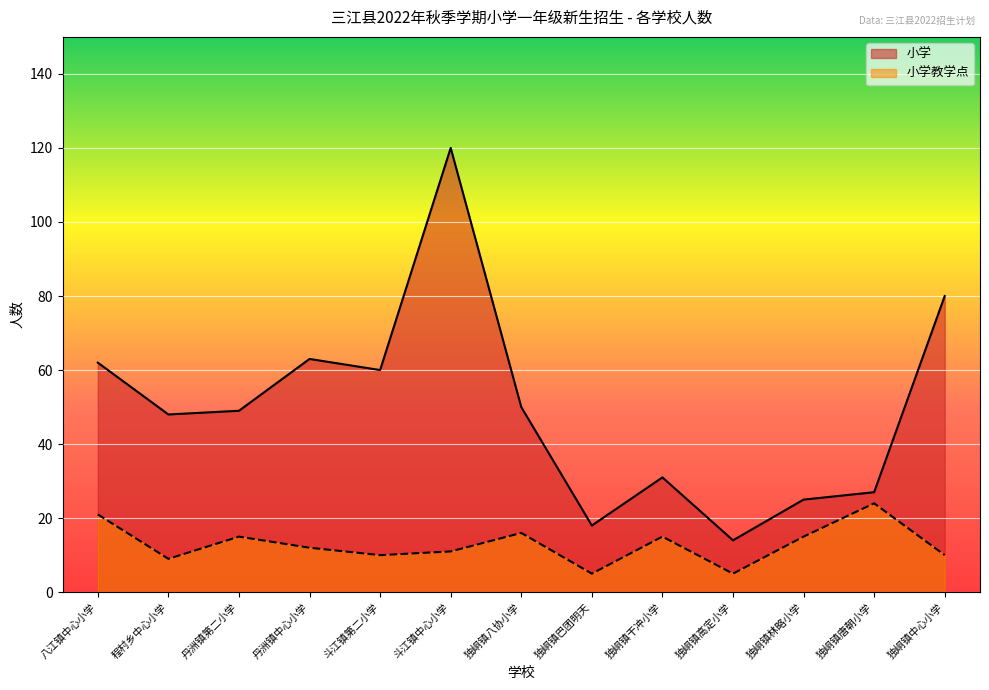

List the labels in order of value, largest first.

斗江镇中心小学, 独峒镇中心小学, 丹洲镇中心小学, 八江镇中心小学, 斗江镇第二小学, 独峒镇八协小学, 丹洲镇第二小学, 程村乡中心小学, 独峒镇干冲小学, 独峒镇唐朝小学, 独峒镇林略小学, 独峒镇巴团明天, 独峒镇高定小学